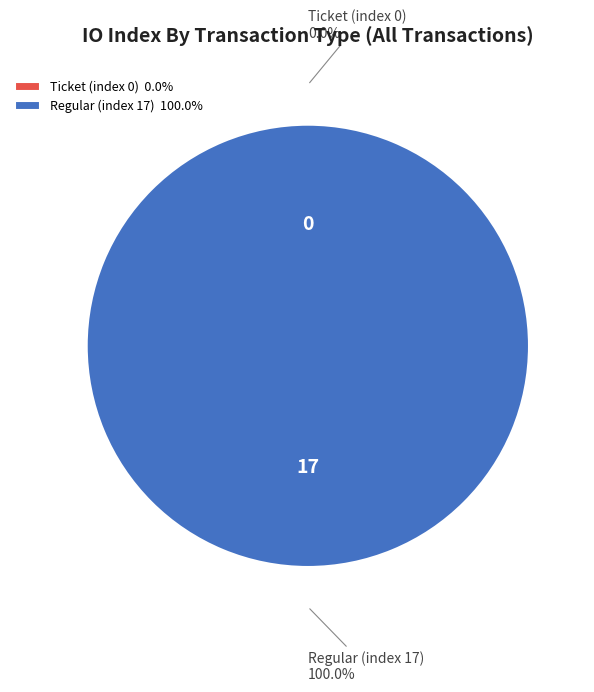

Which category has the smallest portion of the pie?

Ticket (index 0)